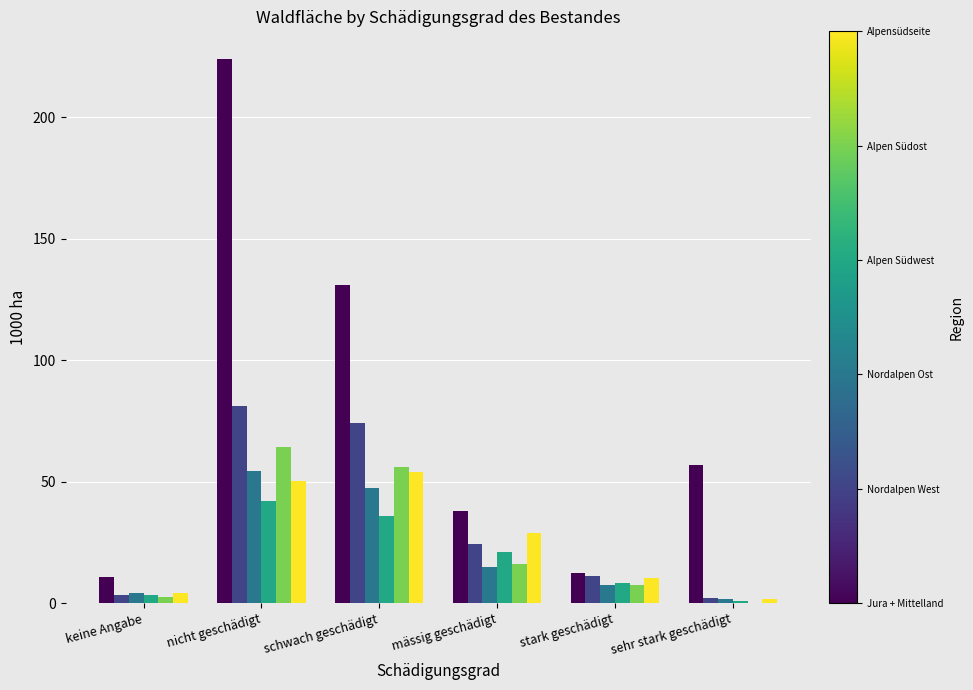

At which category does the chart reach its peak across all series?

nicht geschädigt